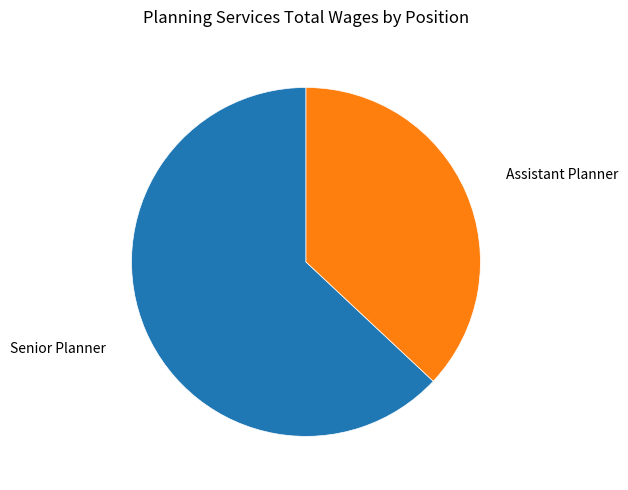

Combined, do Assistant Planner and Senior Planner account for over 50%?

Yes